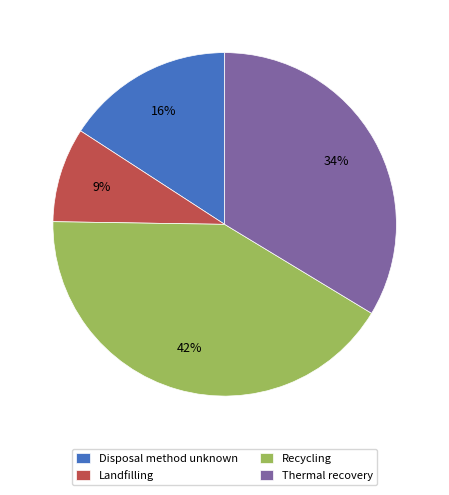

To the nearest percent, what is the difference between the largest and smallest slice percentages?

33%